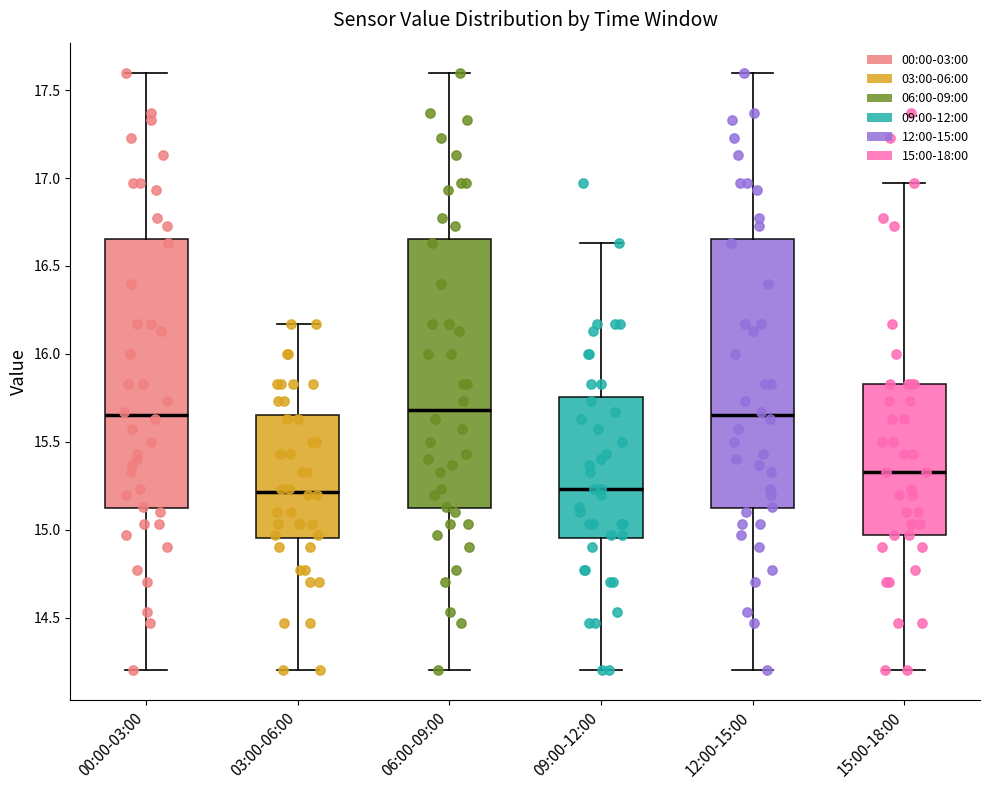

Reading left to right, read every box against the y-axis: the position of its median line, the range the box covers, and the ends of its whiskers. The values are not printed on the chart, so give them approximately, as read against the axis.

00:00-03:00: median 15.65, box 15.10 to 16.65, whiskers 14.20 to 17.60
03:00-06:00: median 15.20, box 14.95 to 15.65, whiskers 14.20 to 16.15
06:00-09:00: median 15.70, box 15.10 to 16.65, whiskers 14.20 to 17.60
09:00-12:00: median 15.25, box 14.95 to 15.75, whiskers 14.20 to 16.65
12:00-15:00: median 15.65, box 15.10 to 16.65, whiskers 14.20 to 17.60
15:00-18:00: median 15.35, box 14.95 to 15.85, whiskers 14.20 to 16.95